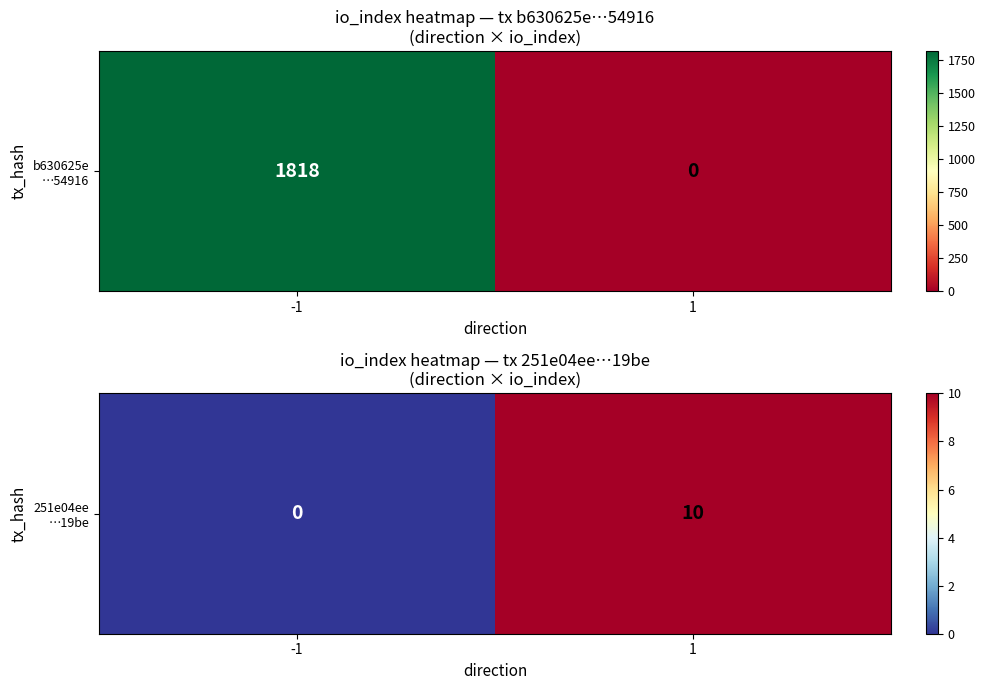

Rank the categories by value from lowest to highest.

-1, 1